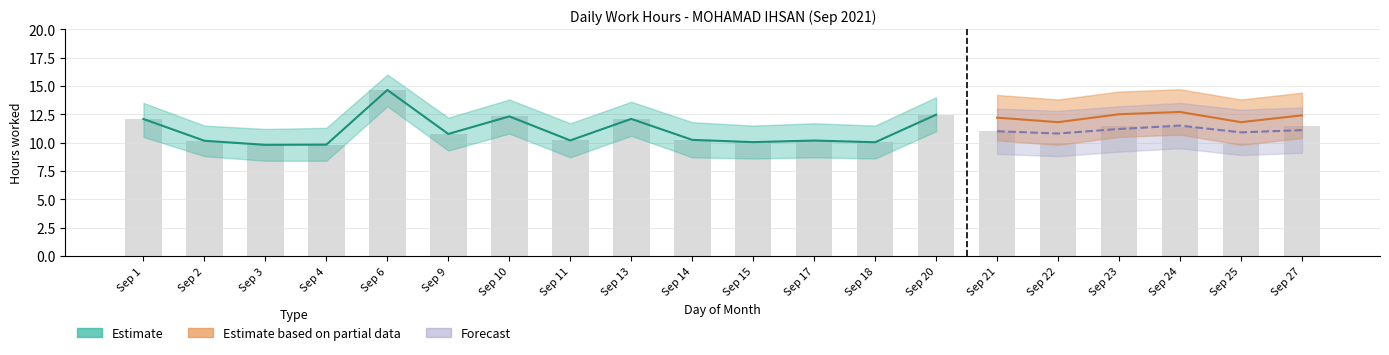

Rank the categories by value from lowest to highest.

Sep 3, Sep 4, Sep 25, Sep 22, Sep 18, Sep 15, Sep 2, Sep 17, Sep 11, Sep 14, Sep 9, Sep 21, Sep 24, Sep 23, Sep 27, Sep 1, Sep 13, Sep 10, Sep 20, Sep 6